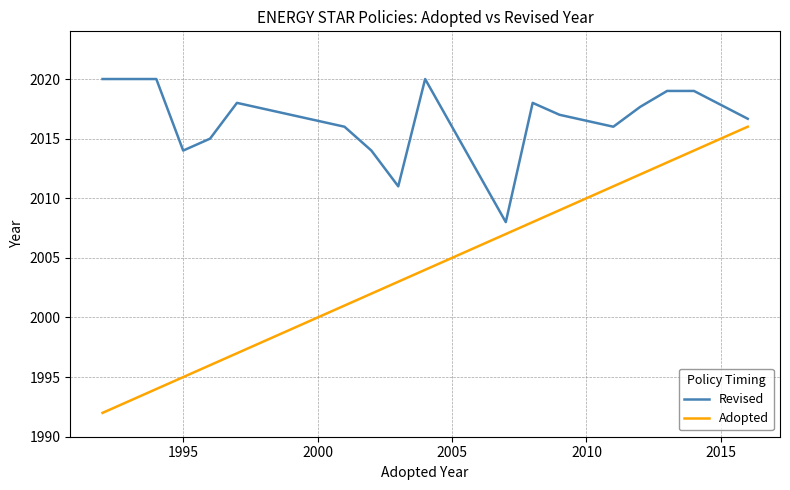

What is the difference between the maximum and minimum values in the Adopted series?

24.0